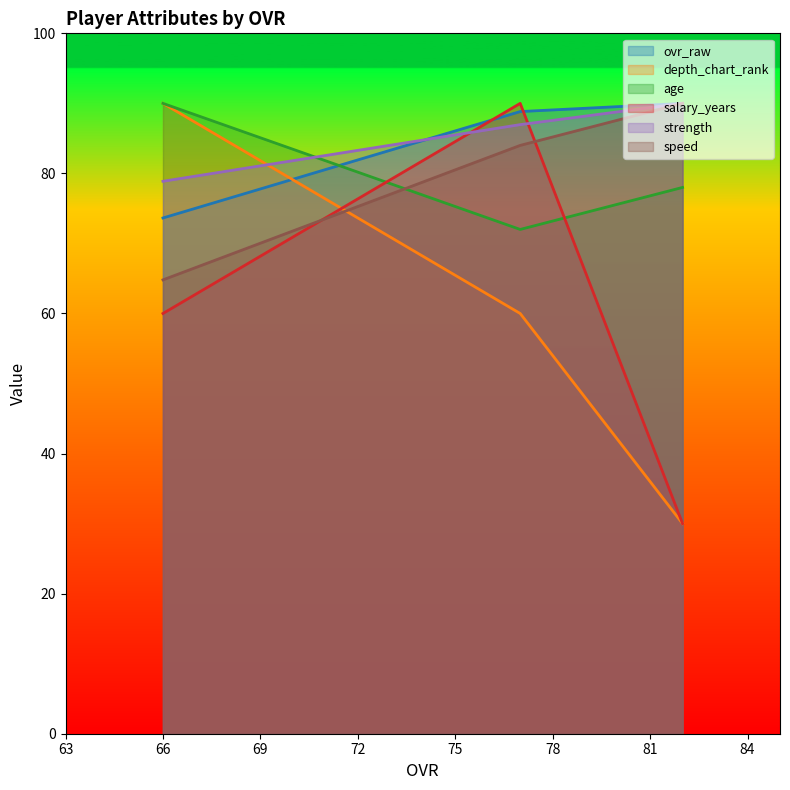

What are all the series names shown in the legend?

ovr_raw, depth_chart_rank, age, salary_years, strength, speed